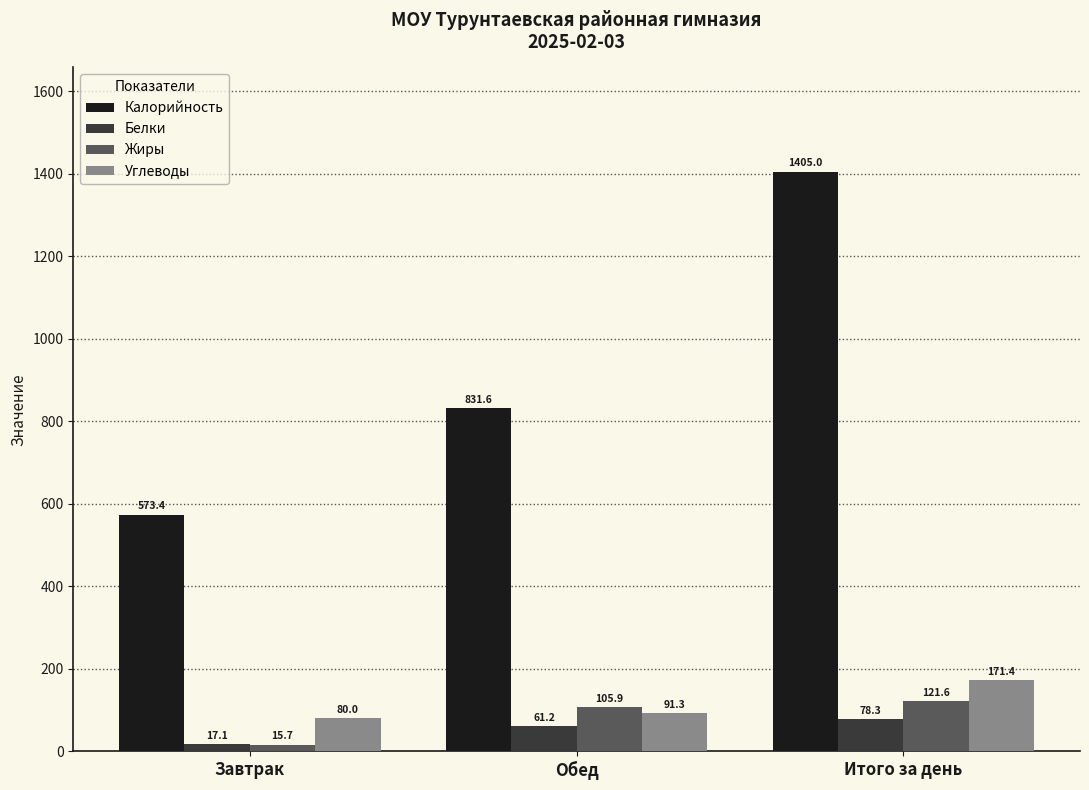

Which label corresponds to the largest value in the chart?

Итого за день